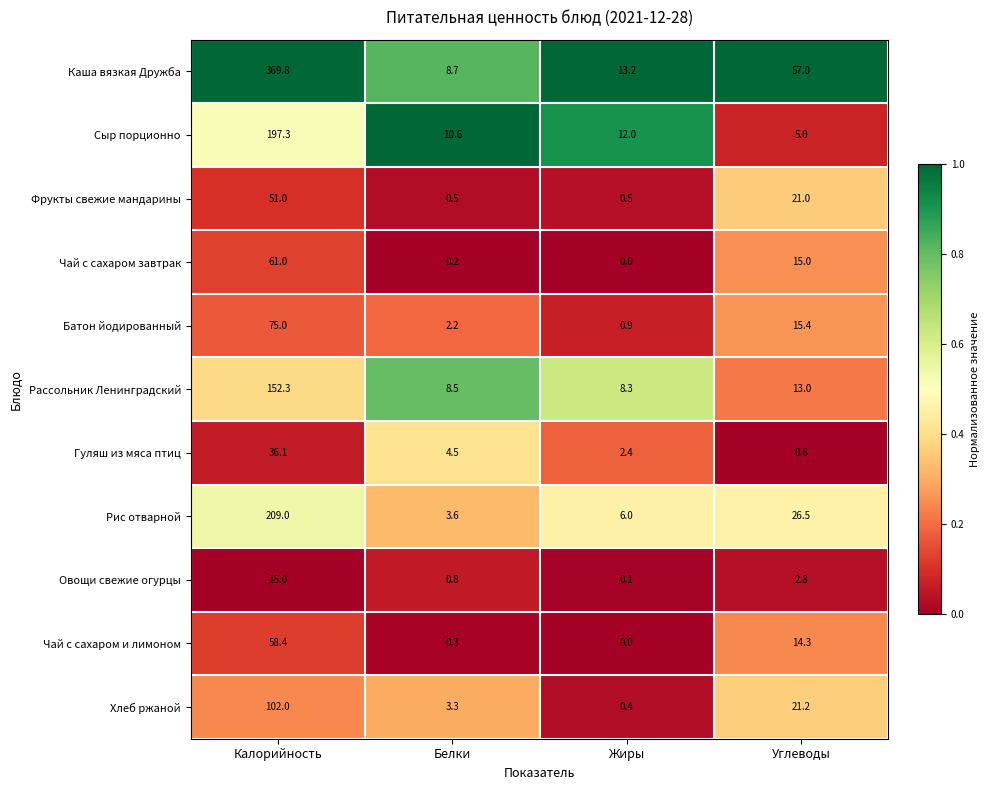

What is the total value across all series at Белки?

43.2